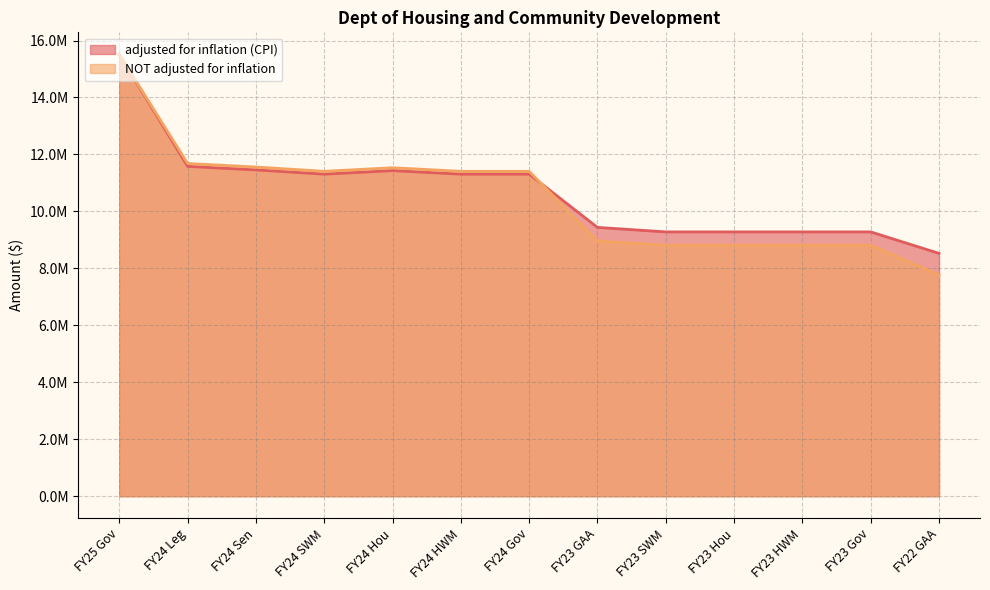

List the series in order of their overall mean, highest first.

adjusted for inflation (CPI), NOT adjusted for inflation